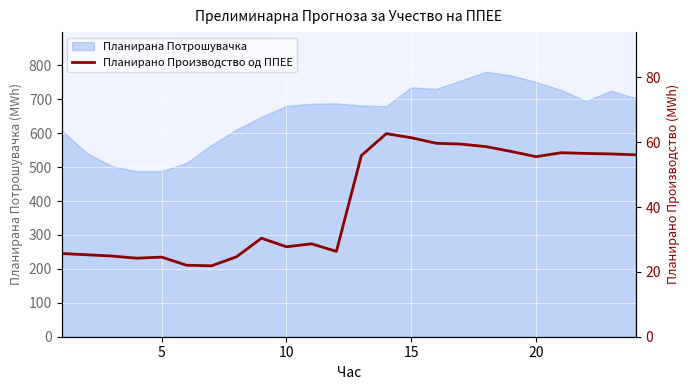

What is the highest value of the Планирана Потрошувачка series?

780.8